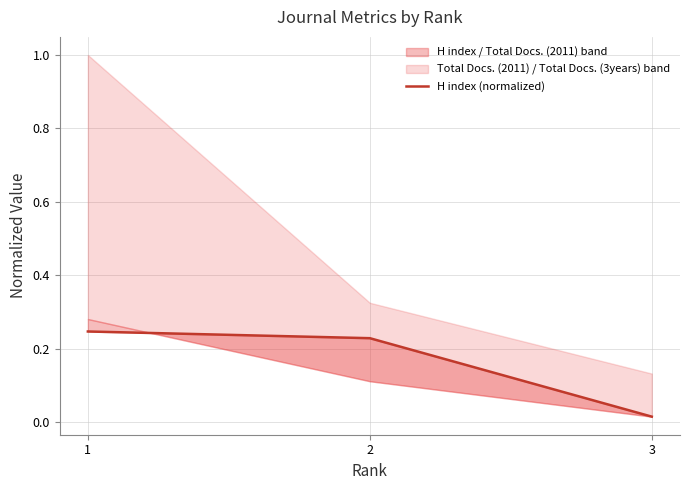

The chart shows a value of 0.2 at 2. True or false?

True